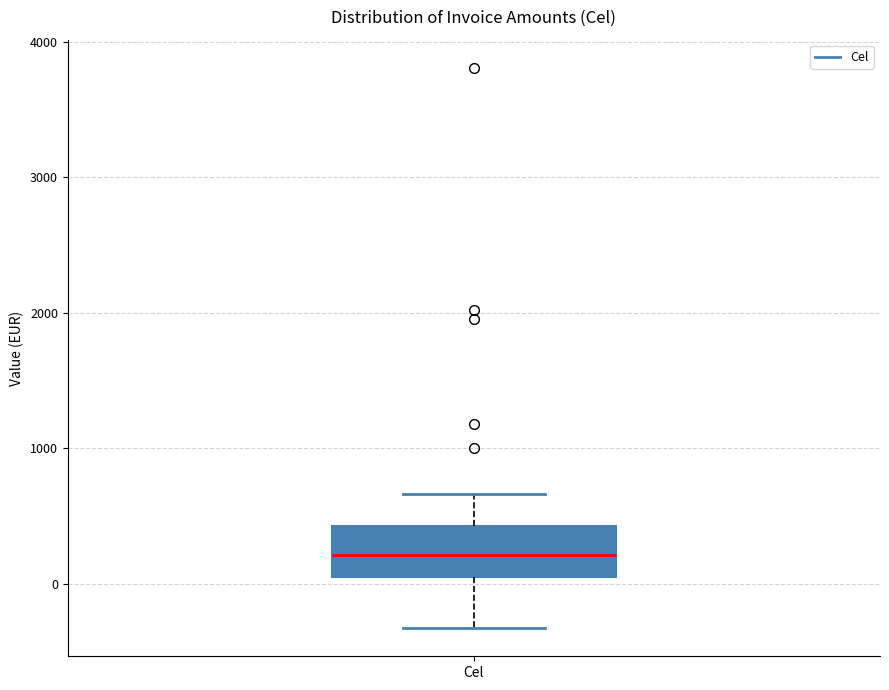

Read this box plot against the y-axis: the position of the median line, the range covered by the box, and the ends of both whiskers. The values are not printed on the chart, so give them approximately, as read against the axis.

median 200, box 0 to 400, whiskers -300 to 700